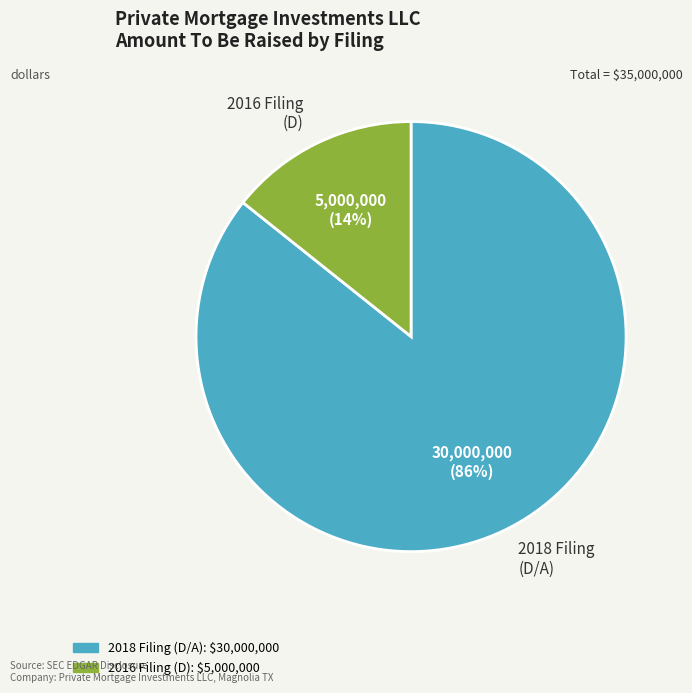

Which slice is the largest?

2018 Filing (D/A)